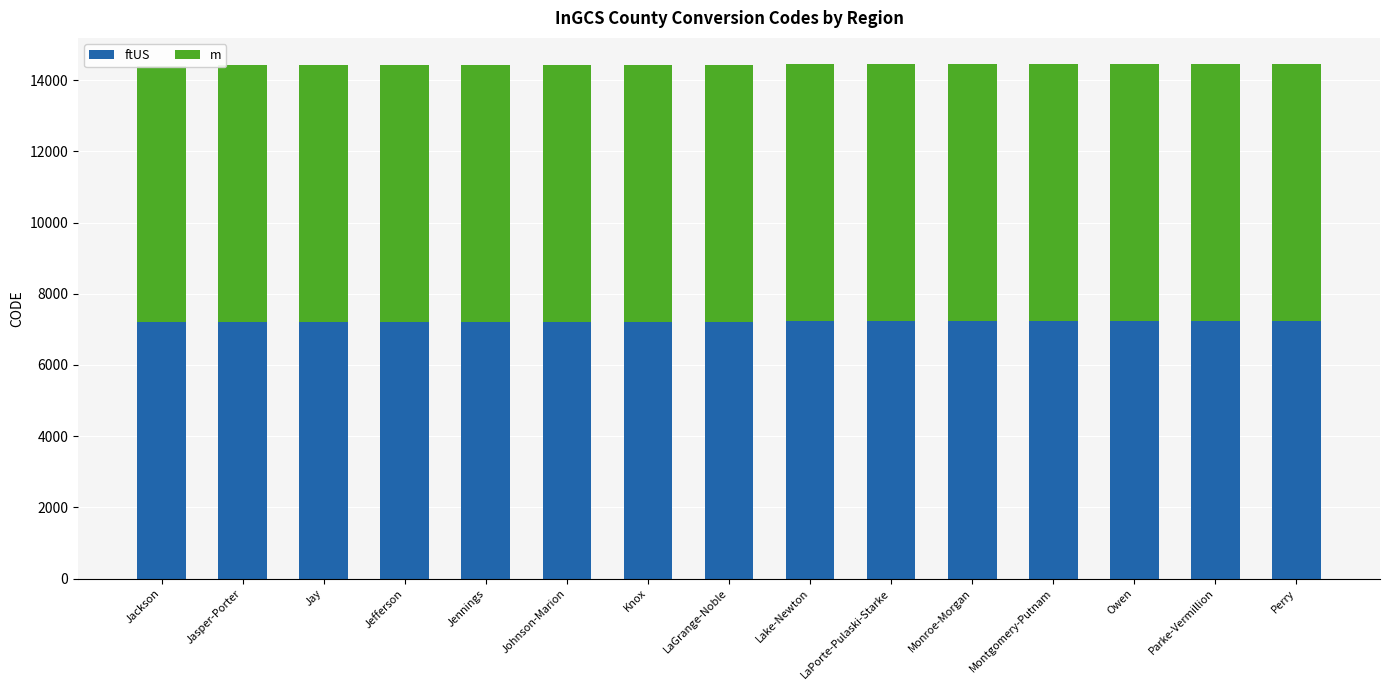

What is the difference between the highest and lowest values at Parke-Vermillion?

1